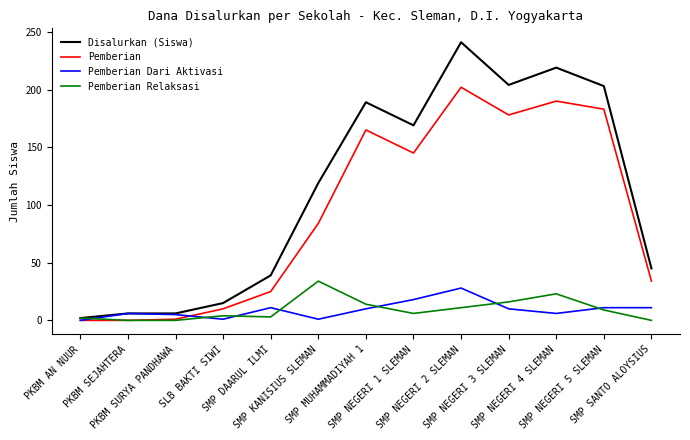

What are all the series names shown in the legend?

Disalurkan (Siswa), Pemberian, Pemberian Dari Aktivasi, Pemberian Relaksasi